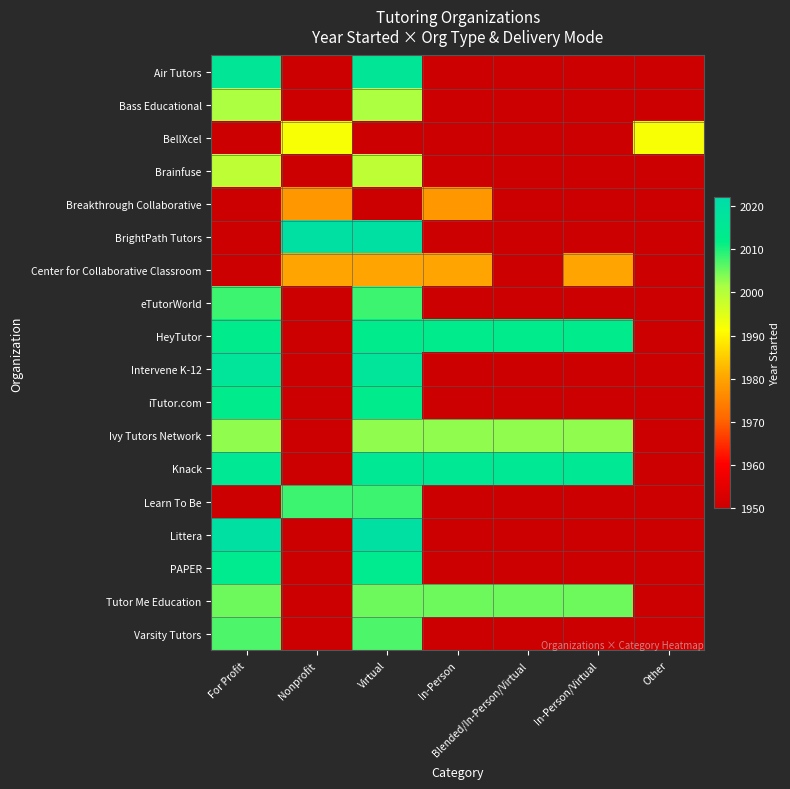

What is the total value across all series at For Profit?

35881